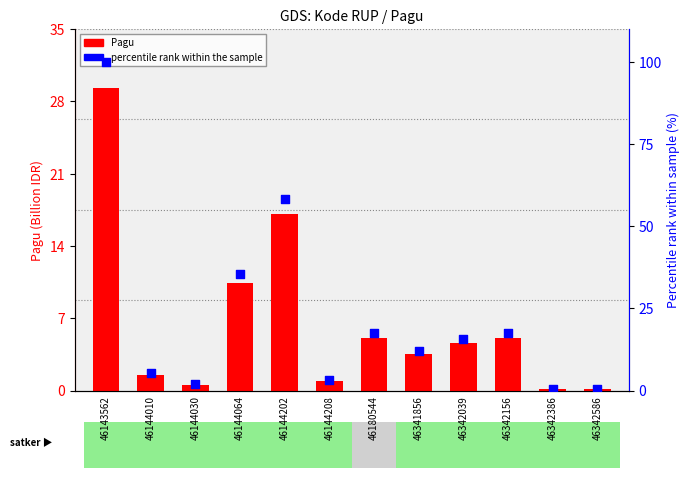

At which category is the sum across all series the highest?

46143562